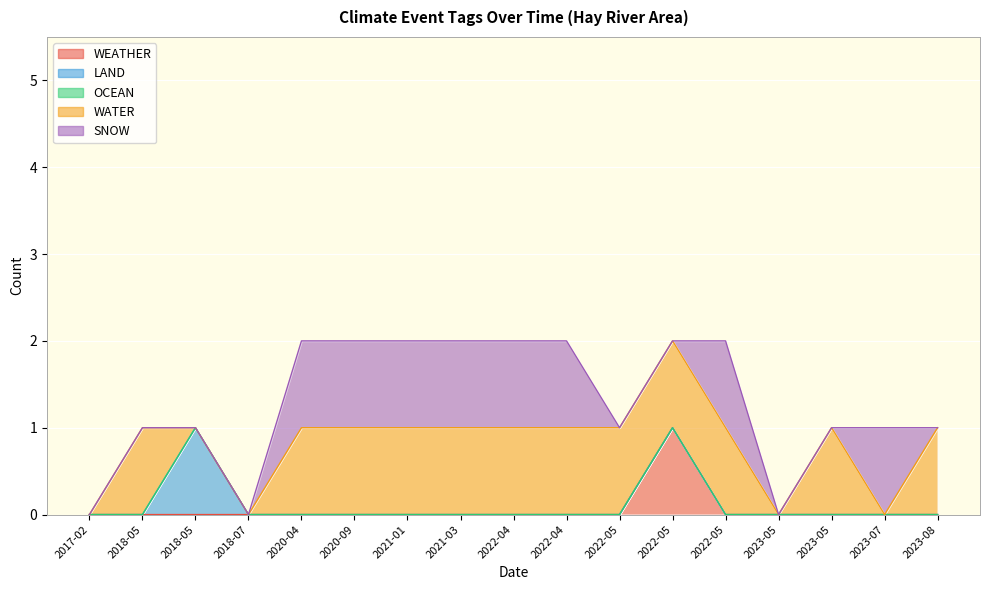

True or false: WATER and OCEAN intersect in this chart.

False